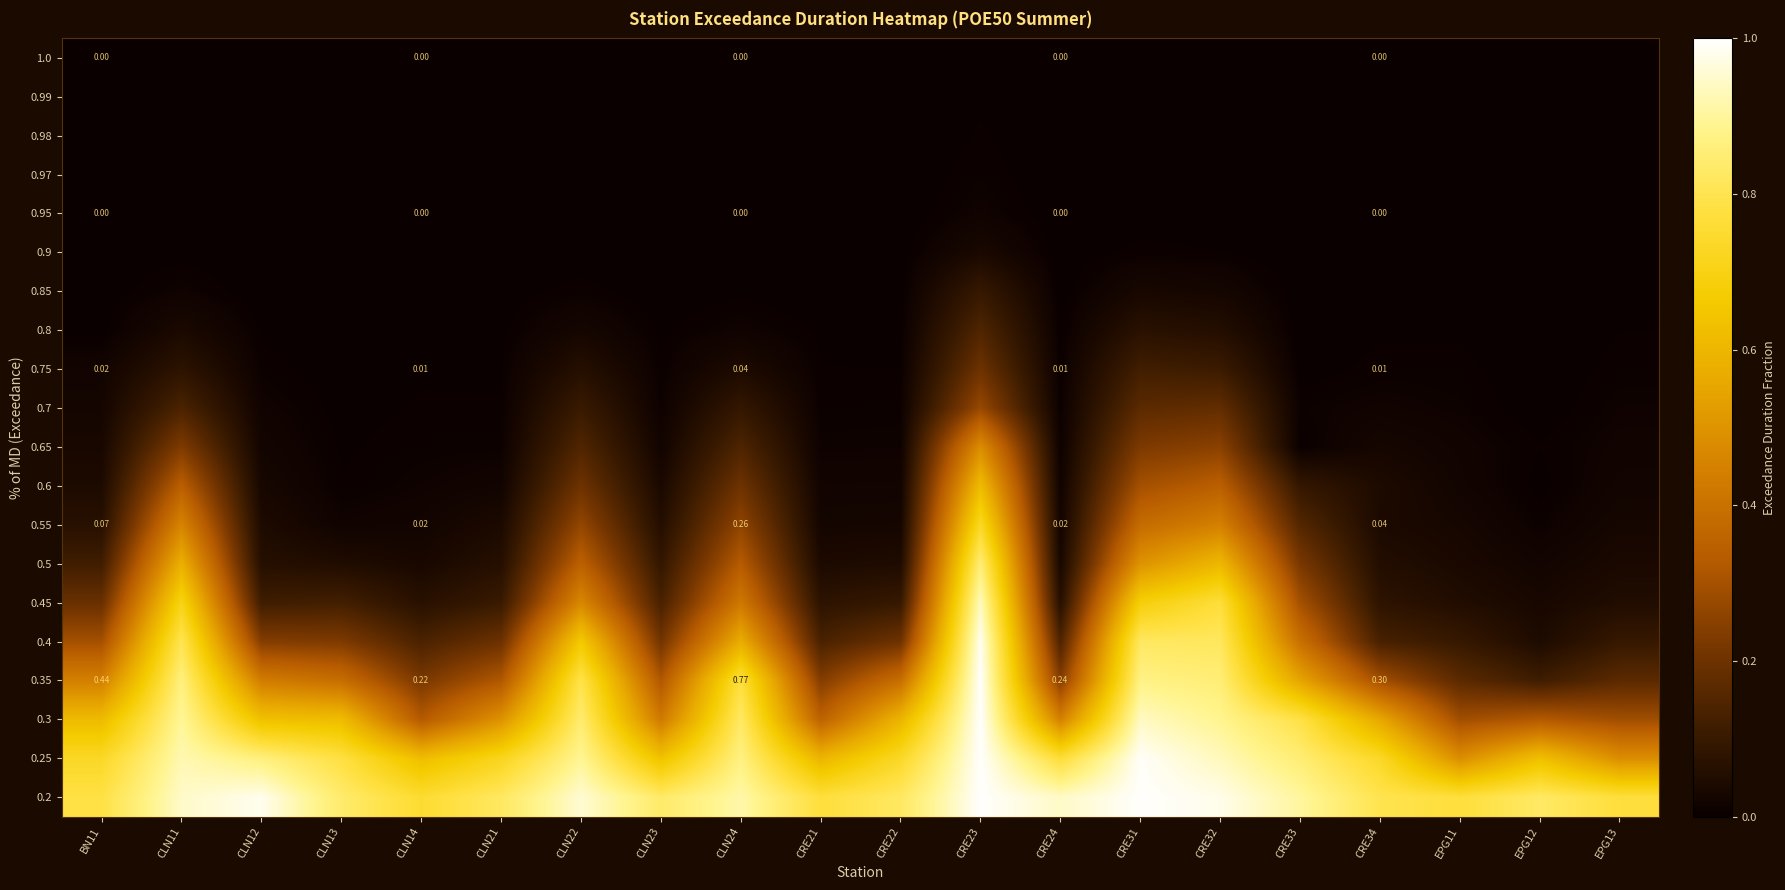

Which has a higher value, EPG11 or EPG12?

EPG11